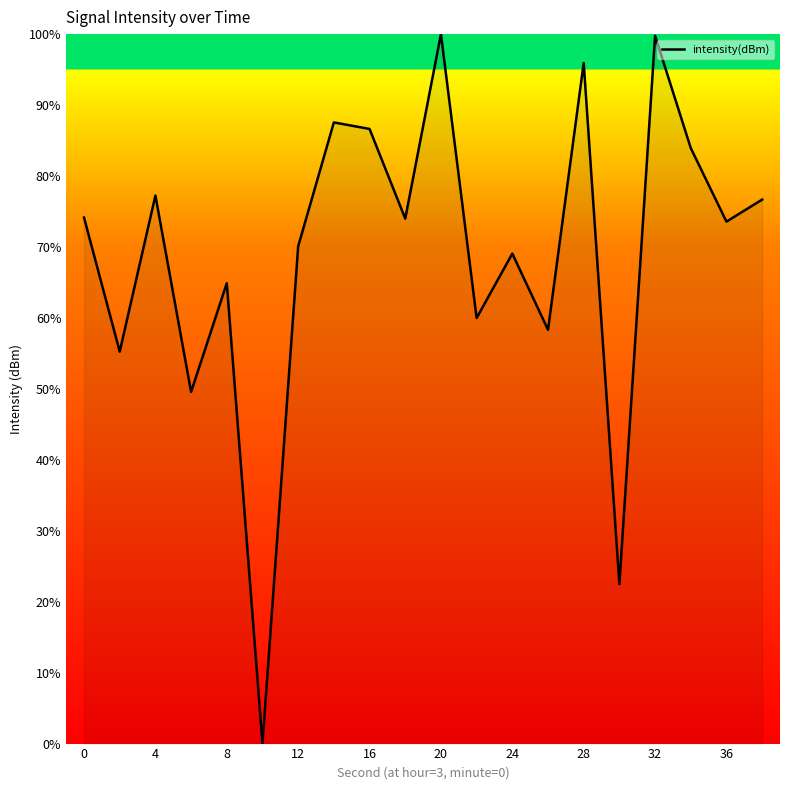

What is the difference between the maximum and minimum values?

100.0